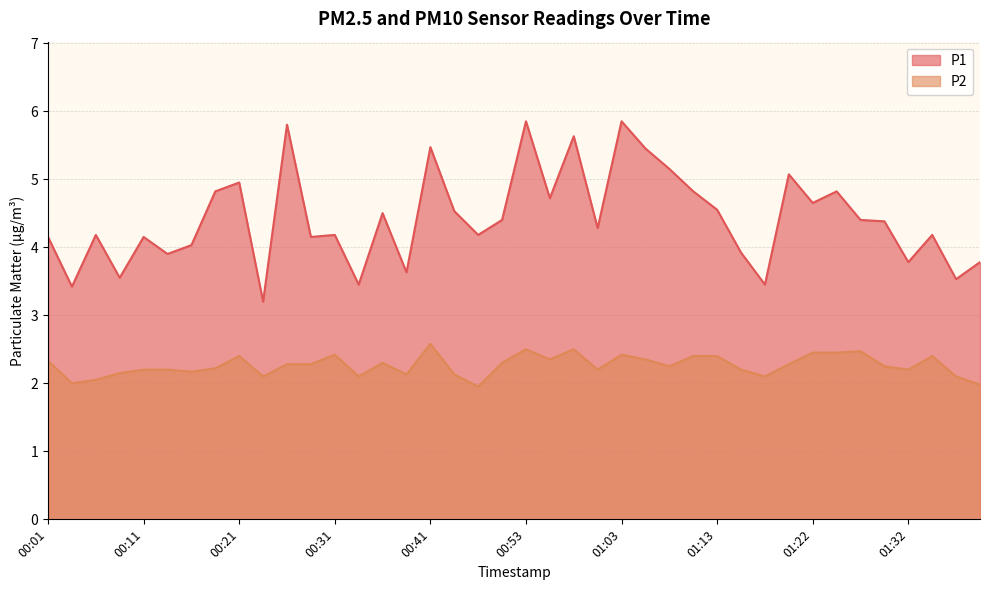

Rank the series by their maximum value, from lowest to highest.

P2, P1